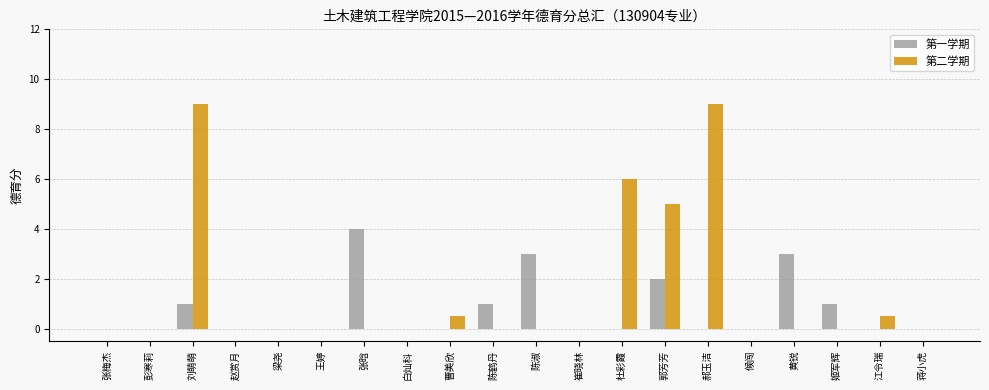

Which series has the largest total across all categories?

第二学期